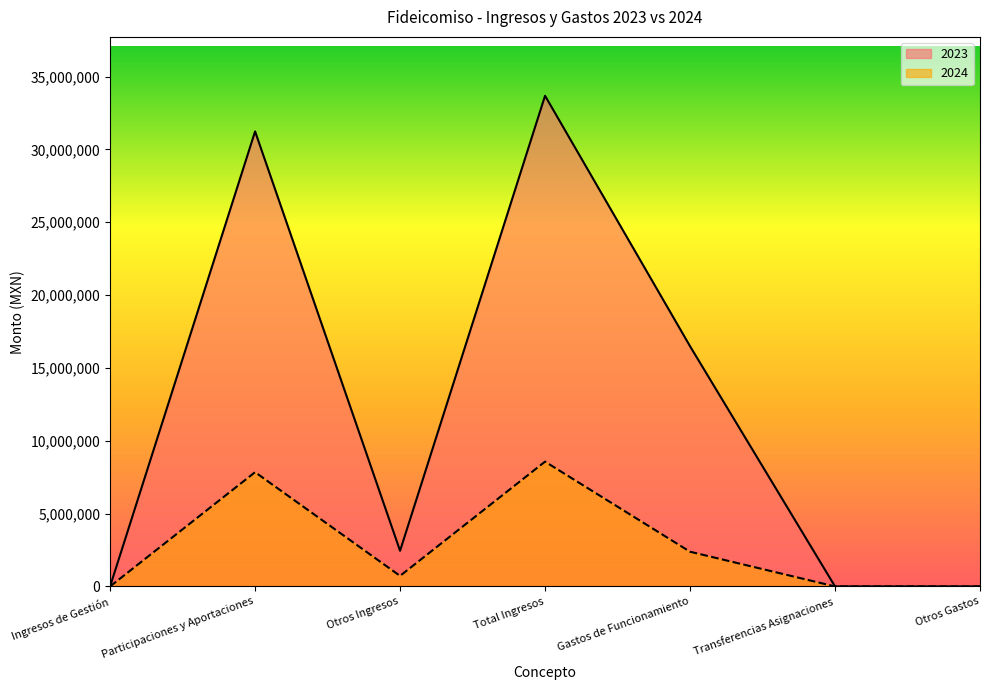

List the series in order of their overall mean, highest first.

2023, 2024